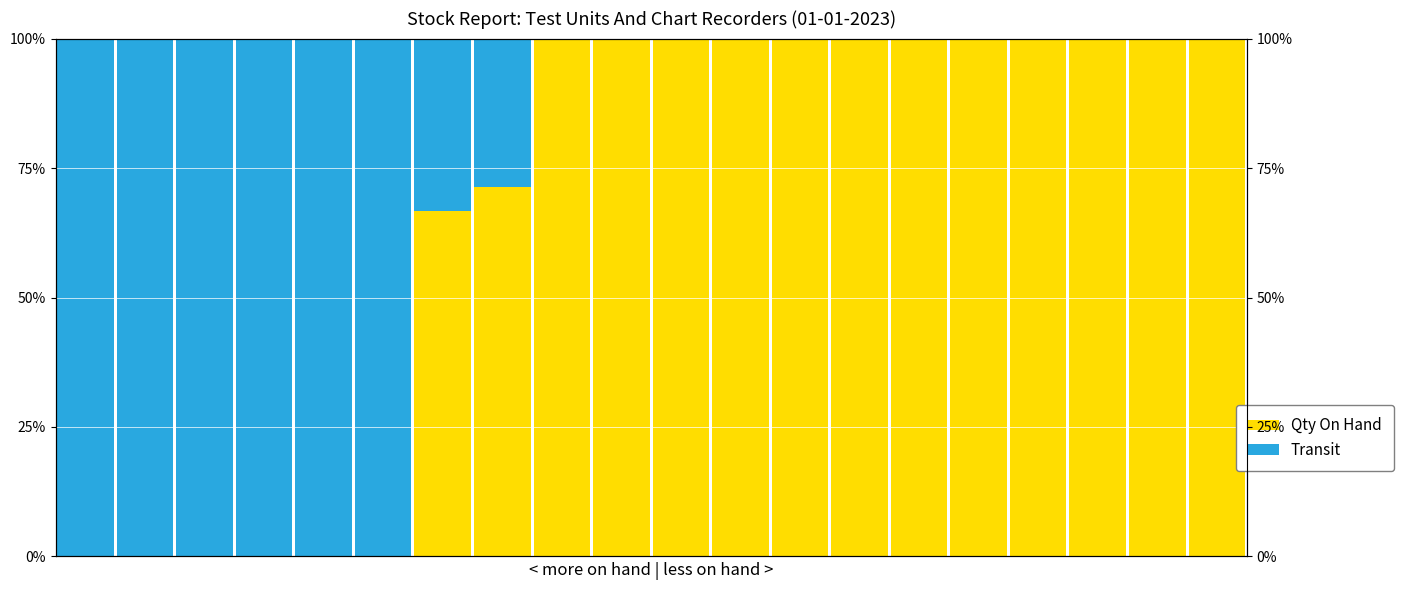

True or false: Qty On Hand has a value of 0.0 at 0.

True